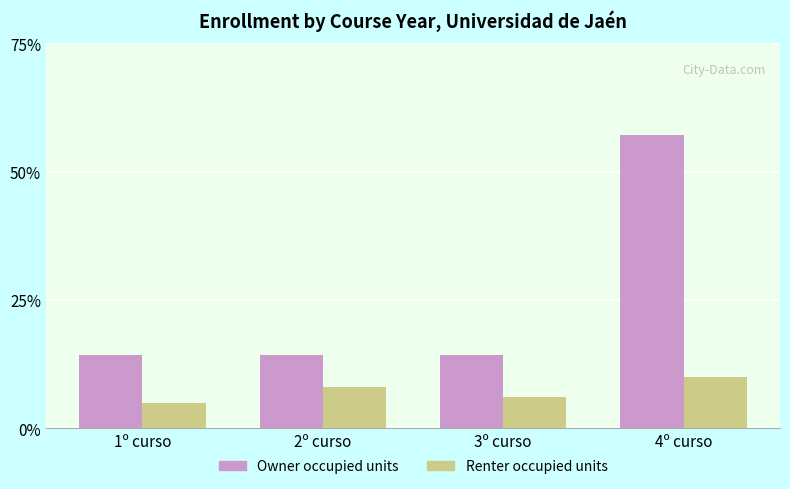

Reading left to right, what are all the values shown in this chart?

Owner occupied units: 1º curso=0.1	2º curso=0.1	3º curso=0.1	4º curso=0.6
Renter occupied units: 1º curso=0.1	2º curso=0.1	3º curso=0.1	4º curso=0.1